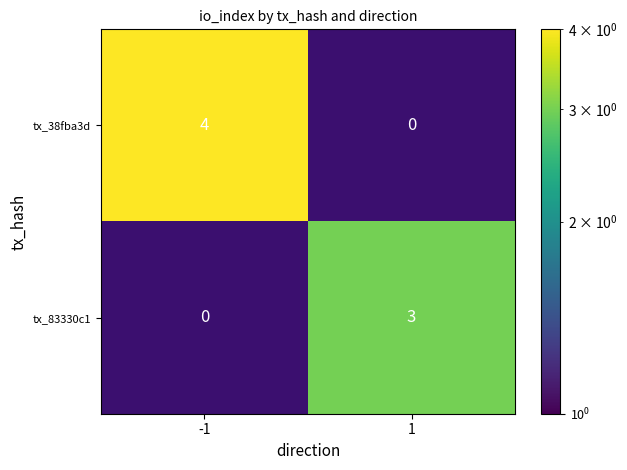

Which series has the largest range (max minus min)?

tx_38fba3d